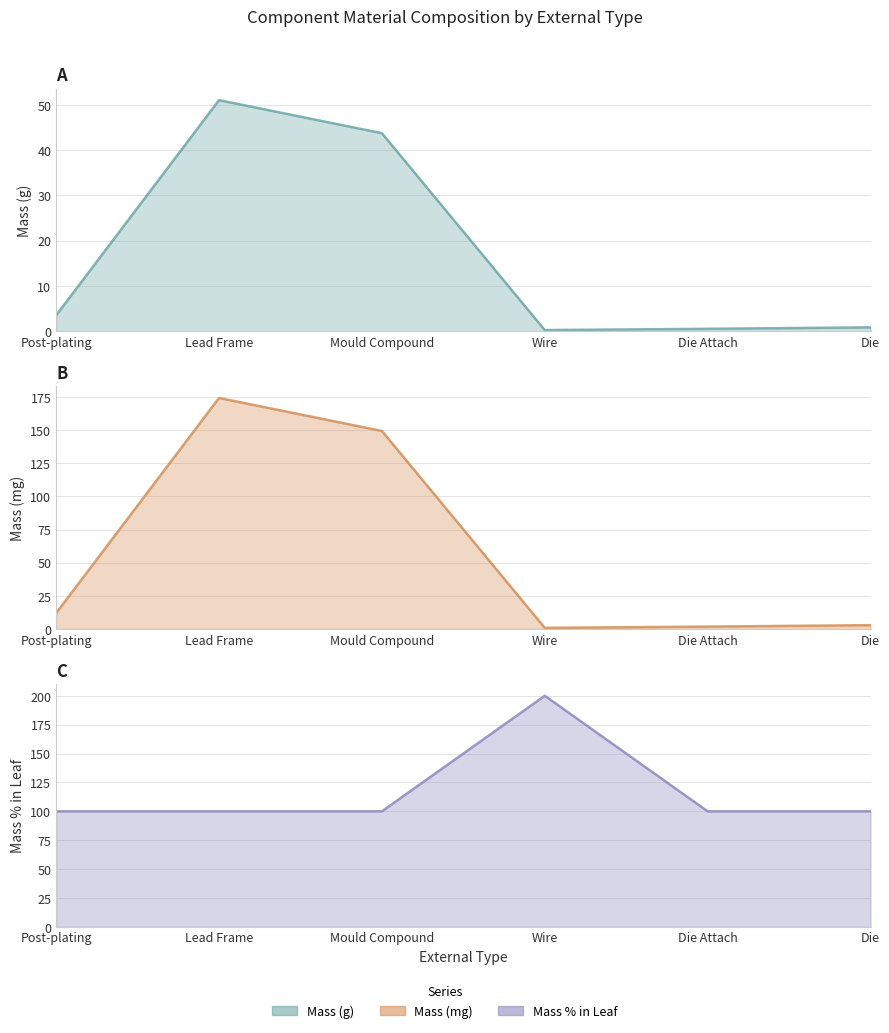

At which label does Mass_Percentage_in_Leaf reach its peak?

Wire